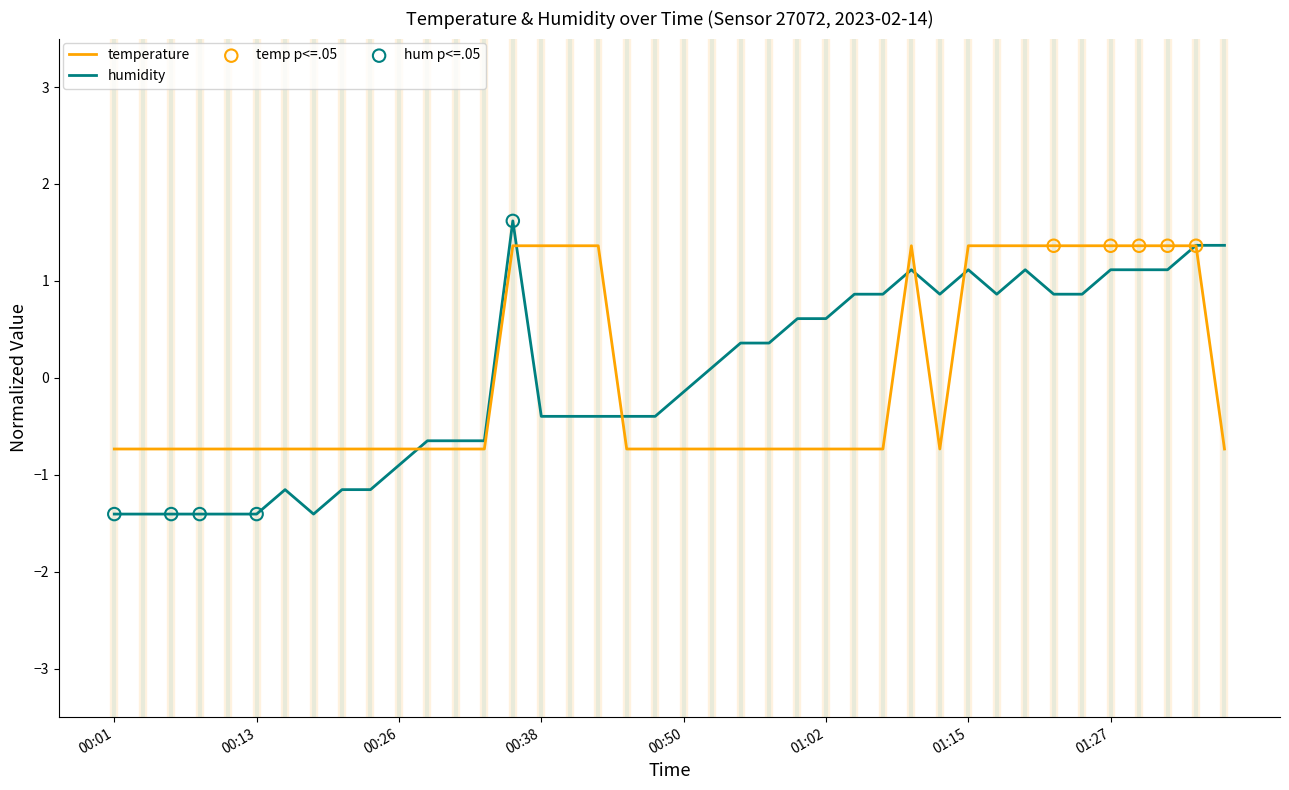

What is the smallest value displayed?

-1.4